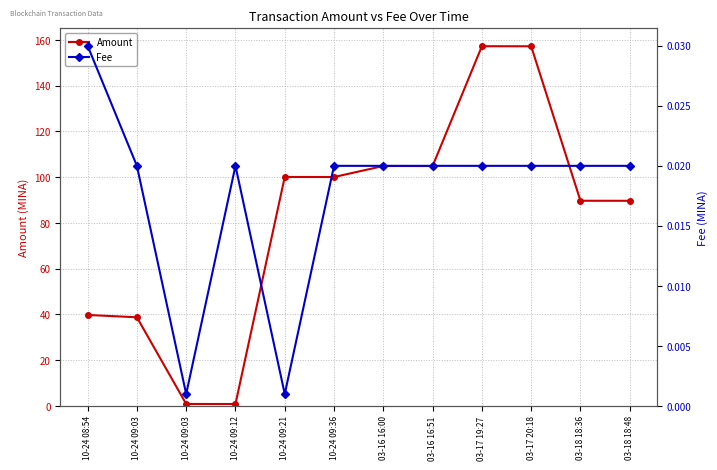

Where is the first local maximum for Amount?

10-24 09:21